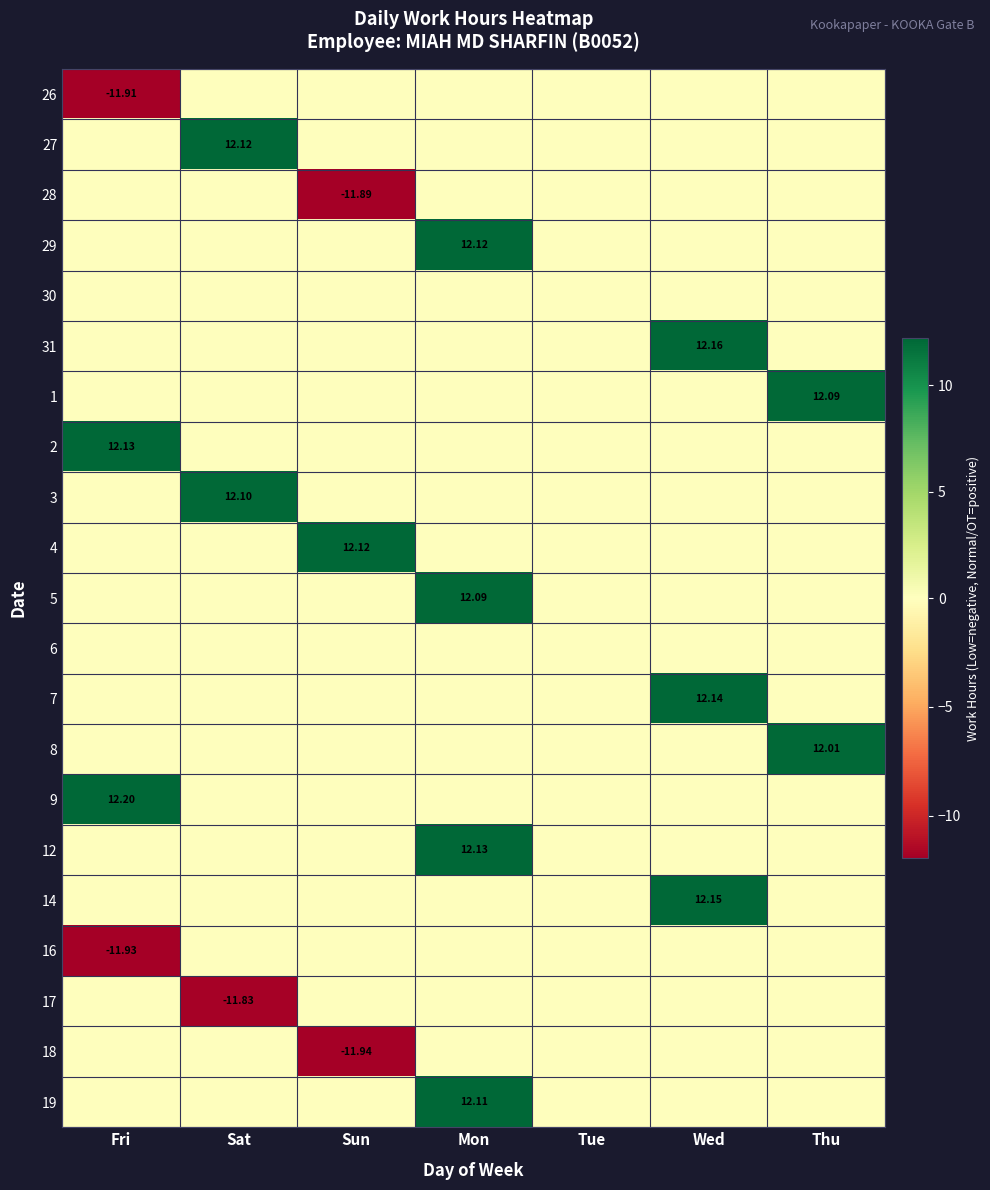

What is the average value of the 12 series?

1.7